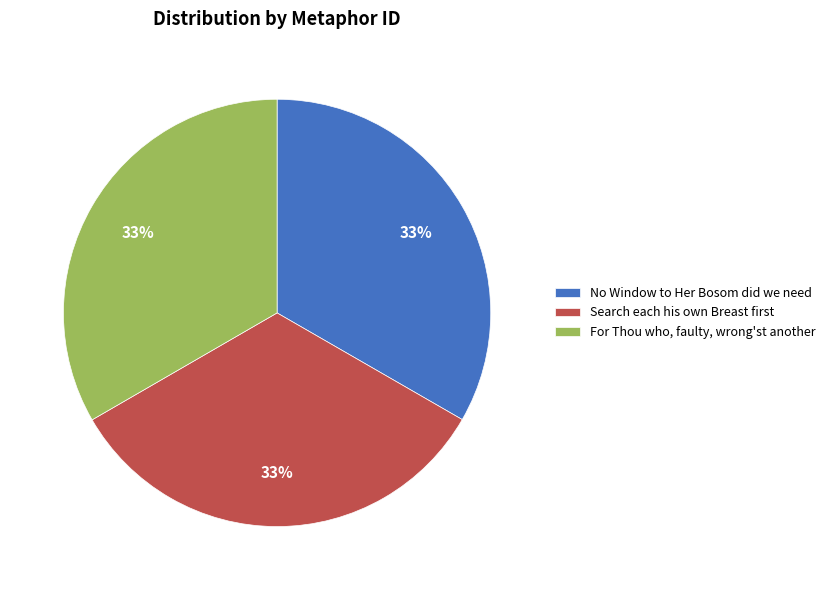

To the nearest percent, what is the average slice percentage?

33%